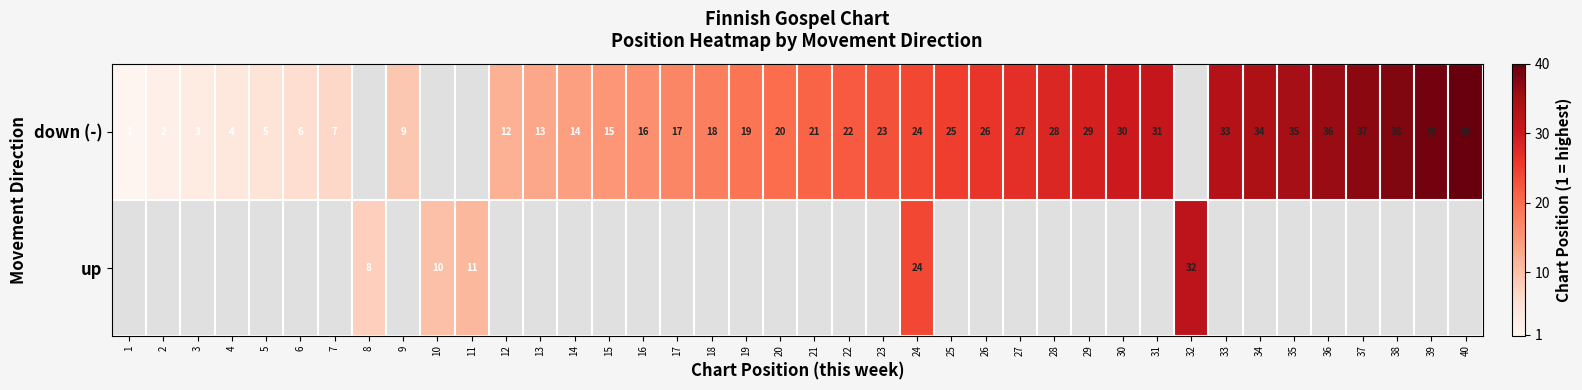

The down (-) series shows 22 at 22. True or false?

True